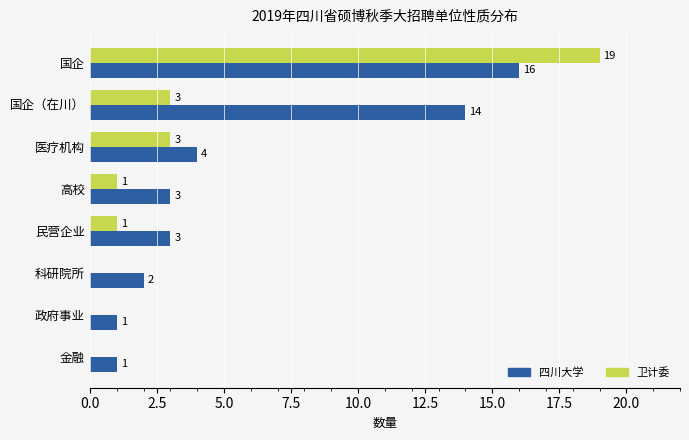

What are all the series names shown in the legend?

四川大学, 卫计委